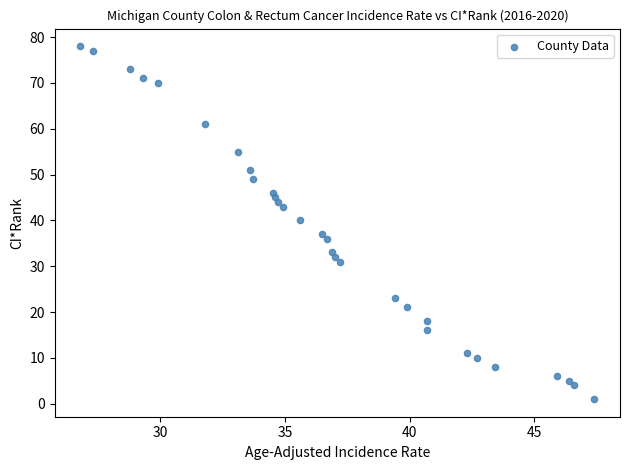

What Y value in the scatter plot is closest to 39?

40